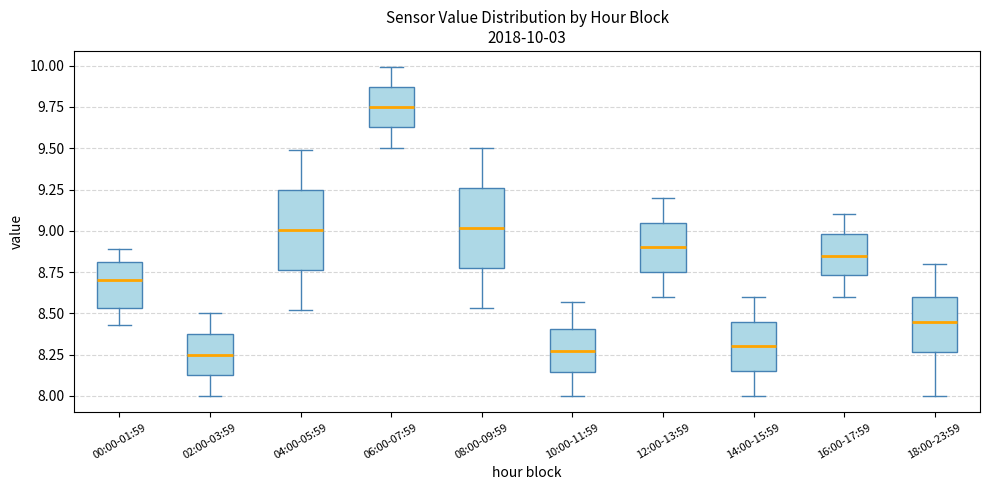

Which box has the highest median line?

06:00-07:59